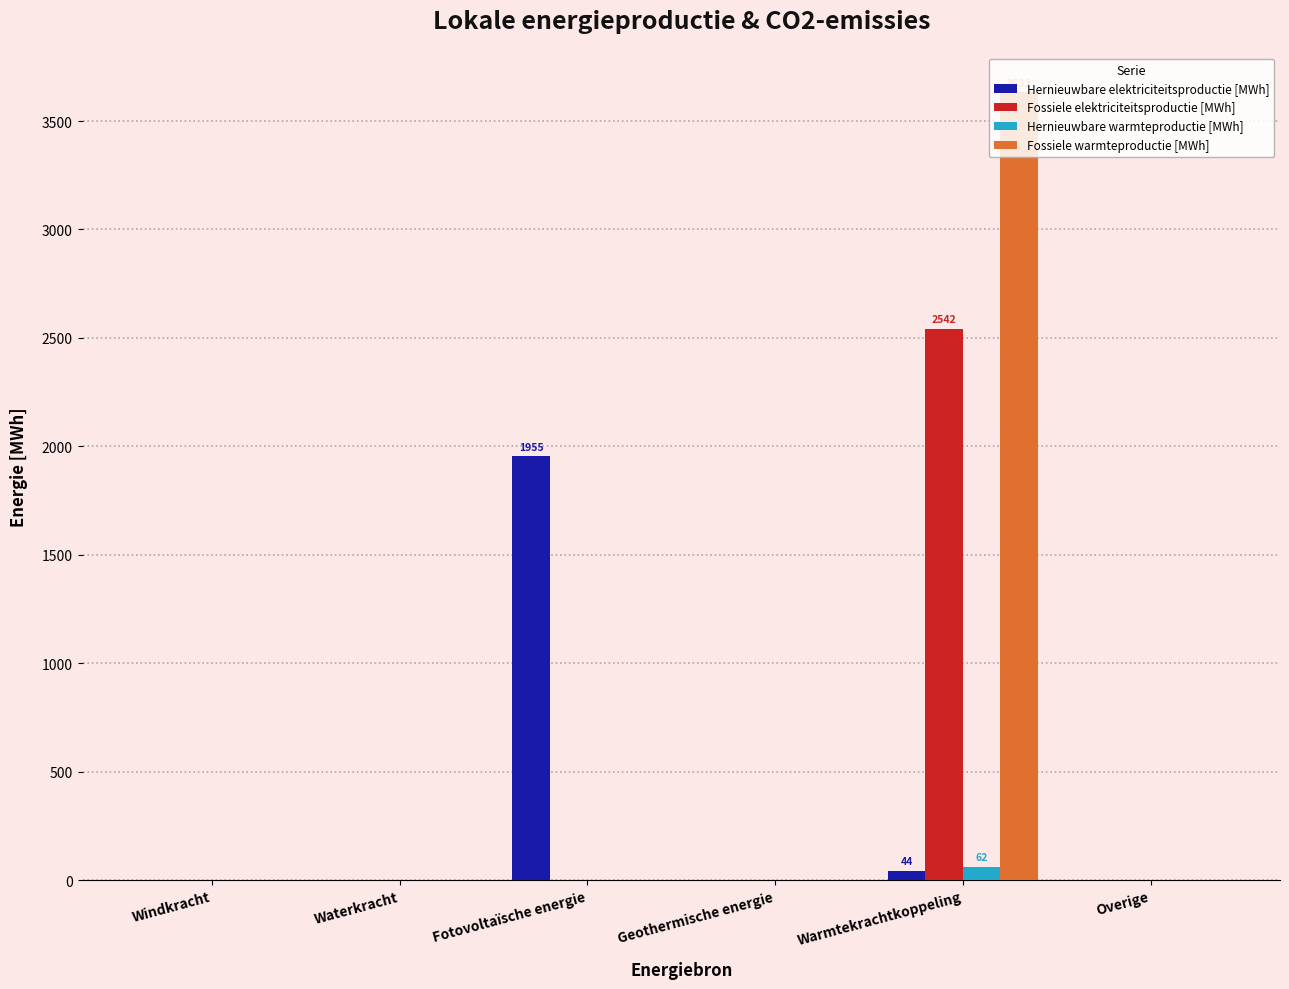

Is the value of Hernieuwbare warmteproductie [MWh] at Warmtekrachtkoppeling greater than the value of Fossiele elektriciteitsproductie [MWh] at Warmtekrachtkoppeling?

No